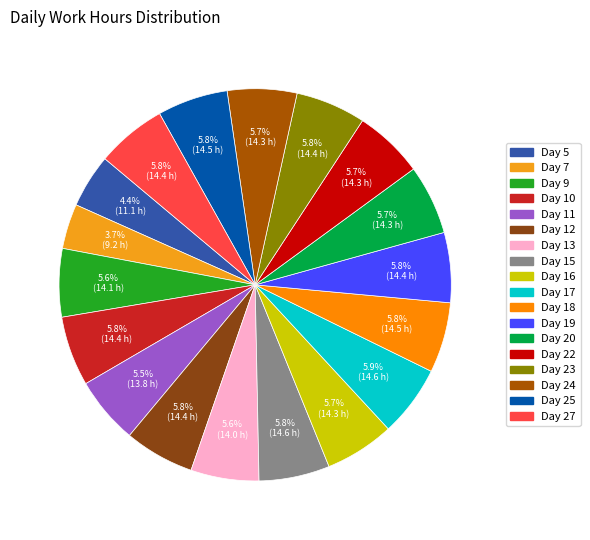

Is it true that Day 24 is 15% of the pie?

False